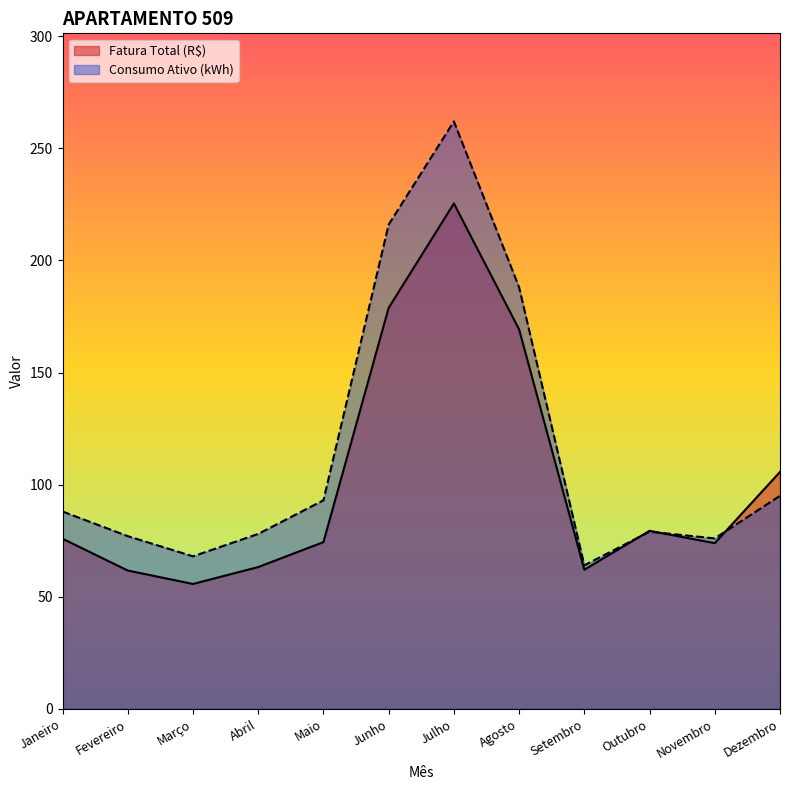

At which category does Consumo Ativo (kWh) reach its first local peak?

Julho